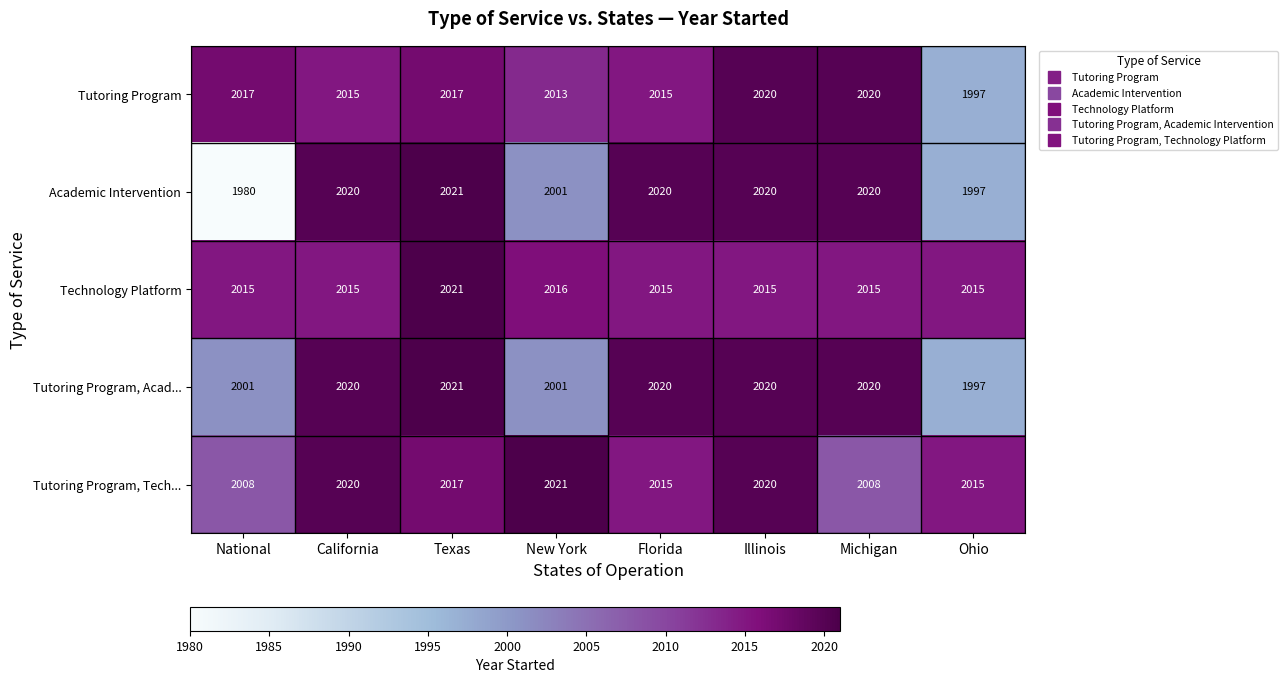

How many distinct data groups are displayed?

5